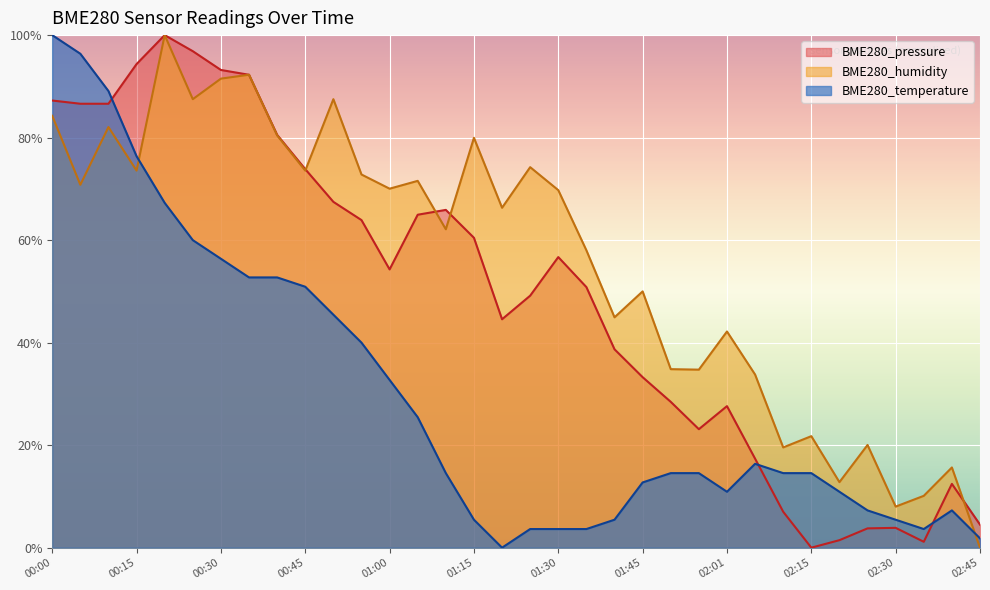

Reading right to left, transcribe all the data shown in this chart.

BME280_temperature: 02:45=0.0	02:40=0.1	02:35=0.0	02:30=0.1	02:25=0.1	02:20=0.1	02:15=0.1	02:10=0.1	02:05=0.2	02:01=0.1	01:55=0.1	01:50=0.1	01:45=0.1	01:40=0.1	01:35=0.0	01:30=0.0	01:25=0.0	01:21=0.0	01:15=0.1	01:10=0.1	01:05=0.3	01:00=0.3	00:55=0.4	00:50=0.5	00:45=0.5	00:40=0.5	00:35=0.5	00:30=0.6	00:25=0.6	00:20=0.7	00:15=0.8	00:10=0.9	00:05=1.0	00:00=1.0
BME280_humidity: 02:45=0.0	02:40=0.2	02:35=0.1	02:30=0.1	02:25=0.2	02:20=0.1	02:15=0.2	02:10=0.2	02:05=0.3	02:01=0.4	01:55=0.3	01:50=0.3	01:45=0.5	01:40=0.4	01:35=0.6	01:30=0.7	01:25=0.7	01:21=0.7	01:15=0.8	01:10=0.6	01:05=0.7	01:00=0.7	00:55=0.7	00:50=0.9	00:45=0.7	00:40=0.8	00:35=0.9	00:30=0.9	00:25=0.9	00:20=1.0	00:15=0.7	00:10=0.8	00:05=0.7	00:00=0.8
BME280_pressure: 02:45=0.0	02:40=0.1	02:35=0.0	02:30=0.0	02:25=0.0	02:20=0.0	02:15=0.0	02:10=0.1	02:05=0.2	02:01=0.3	01:55=0.2	01:50=0.3	01:45=0.3	01:40=0.4	01:35=0.5	01:30=0.6	01:25=0.5	01:21=0.4	01:15=0.6	01:10=0.7	01:05=0.6	01:00=0.5	00:55=0.6	00:50=0.7	00:45=0.7	00:40=0.8	00:35=0.9	00:30=0.9	00:25=1.0	00:20=1.0	00:15=0.9	00:10=0.9	00:05=0.9	00:00=0.9